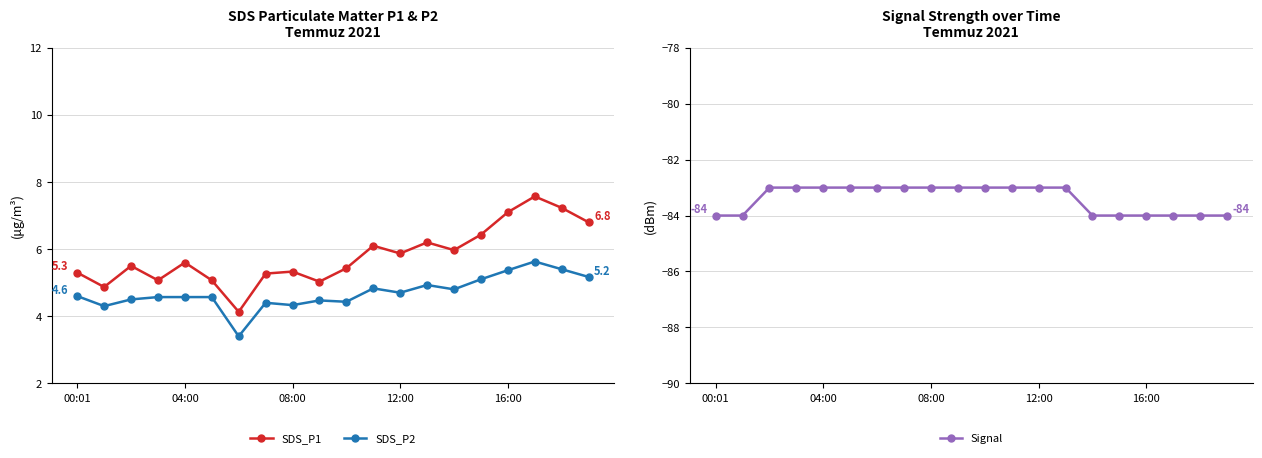

How many interior local peaks does the SDS_P1 series have?

6